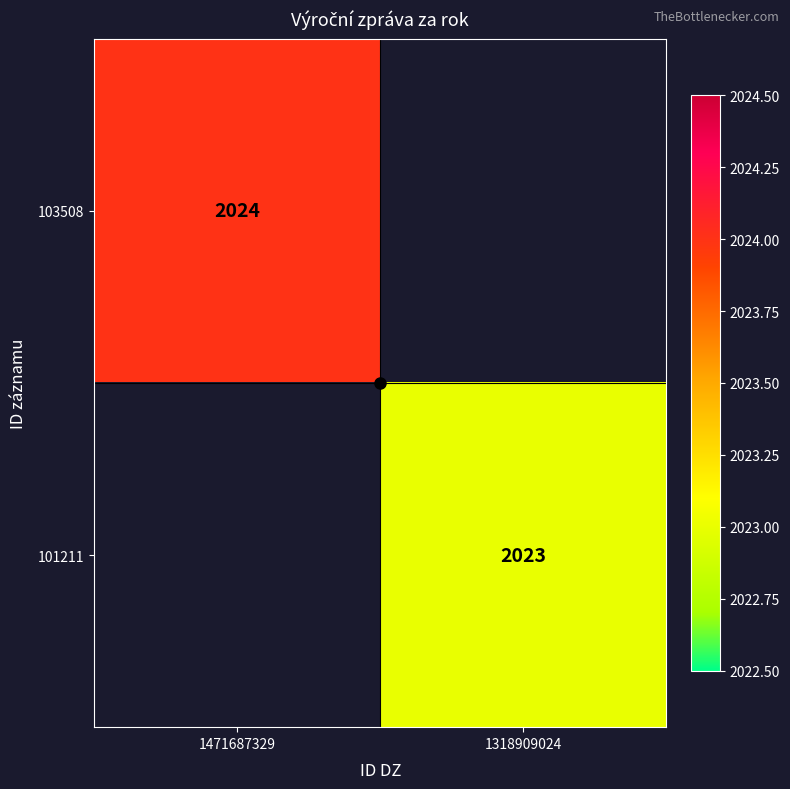

True or false: 101211 has a value of 2023 at 1318909024.

True